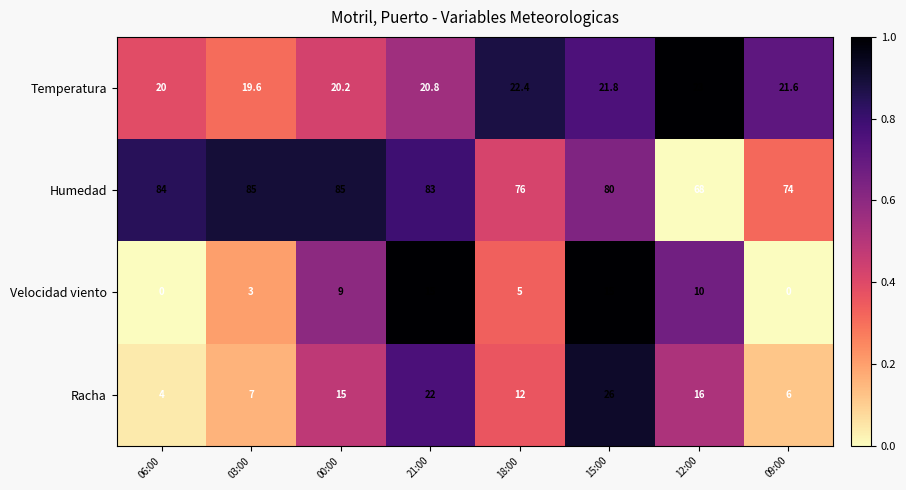

The Racha series shows 6.5 at 12:00. True or false?

False